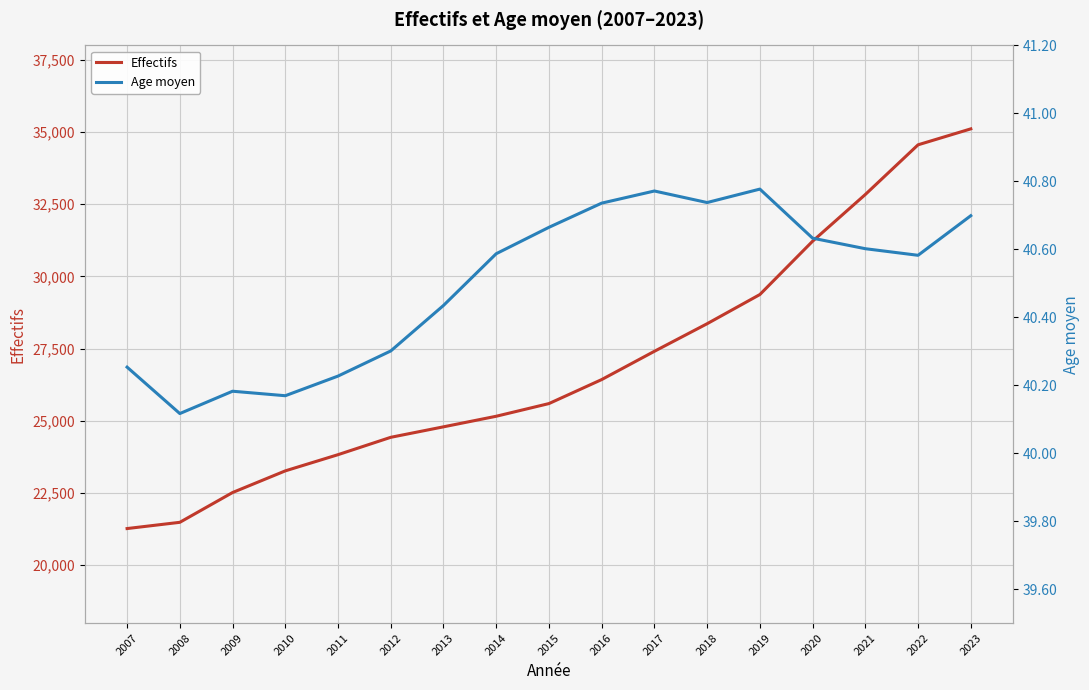

What is the difference between the highest and lowest values at 2011?

23789.8